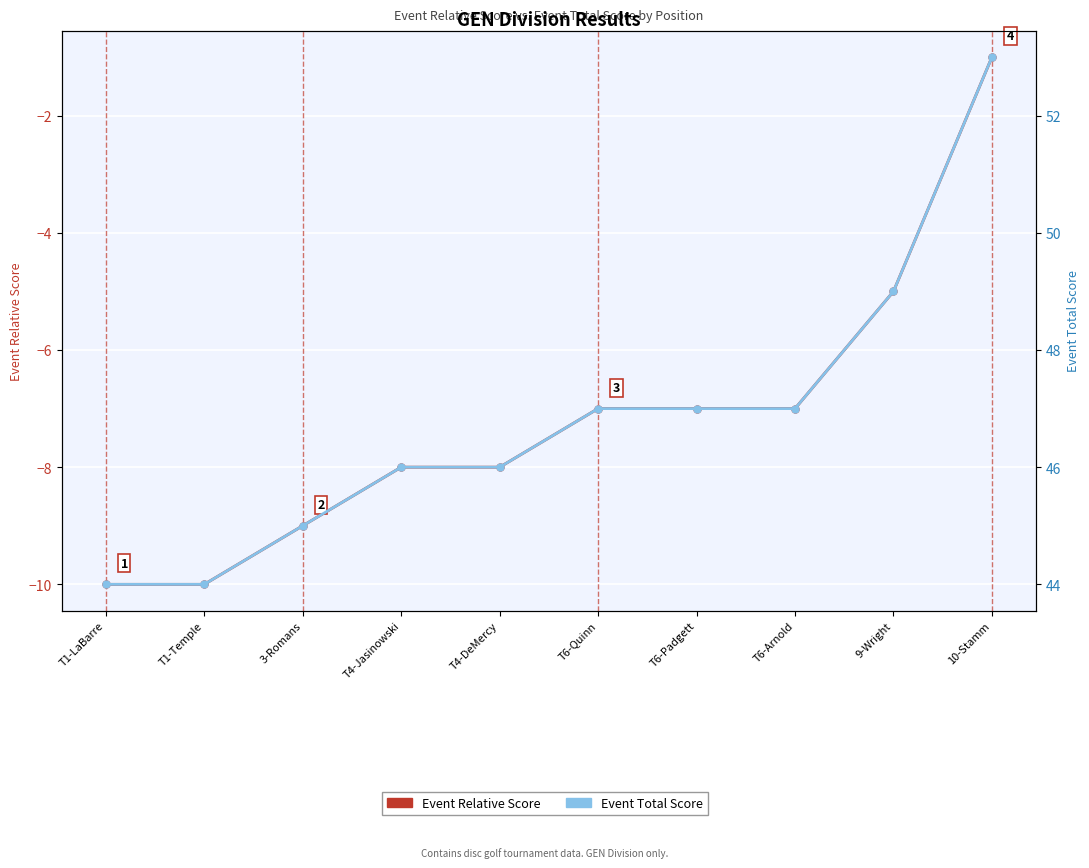

List the labels in order of Event Total Score value, largest first.

10-Stamm, 9-Wright, T6-Quinn, T6-Padgett, T6-Arnold, T4-Jasinowski, T4-DeMercy, 3-Romans, T1-LaBarre, T1-Temple